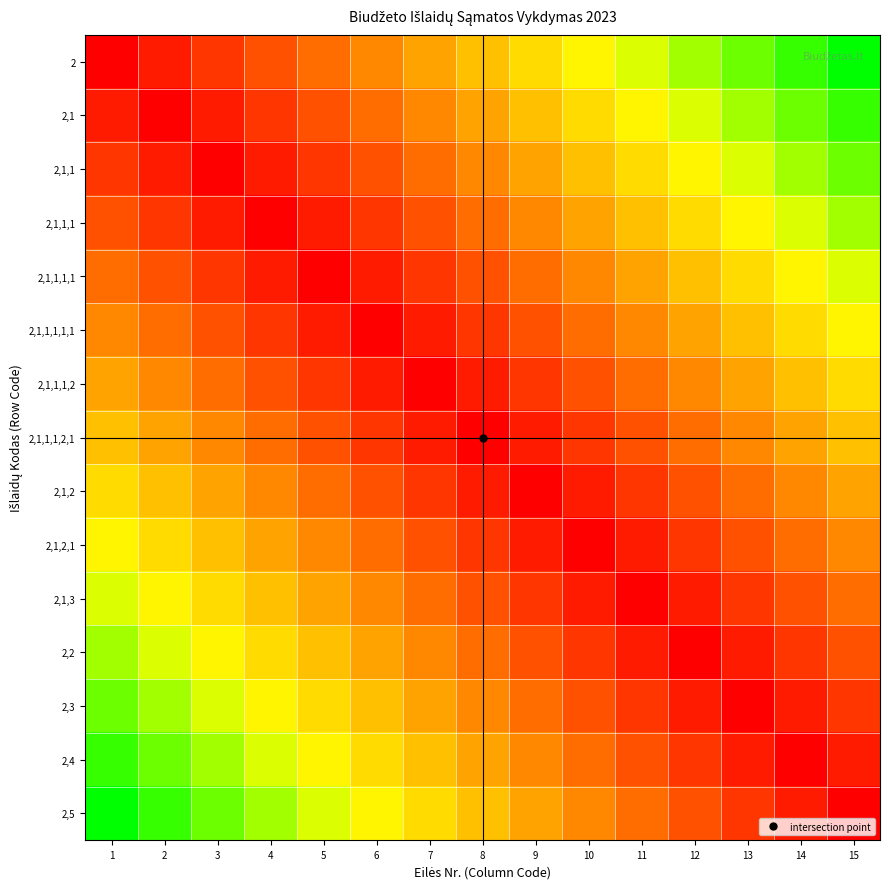

At which category is the sum across all series the highest?

1